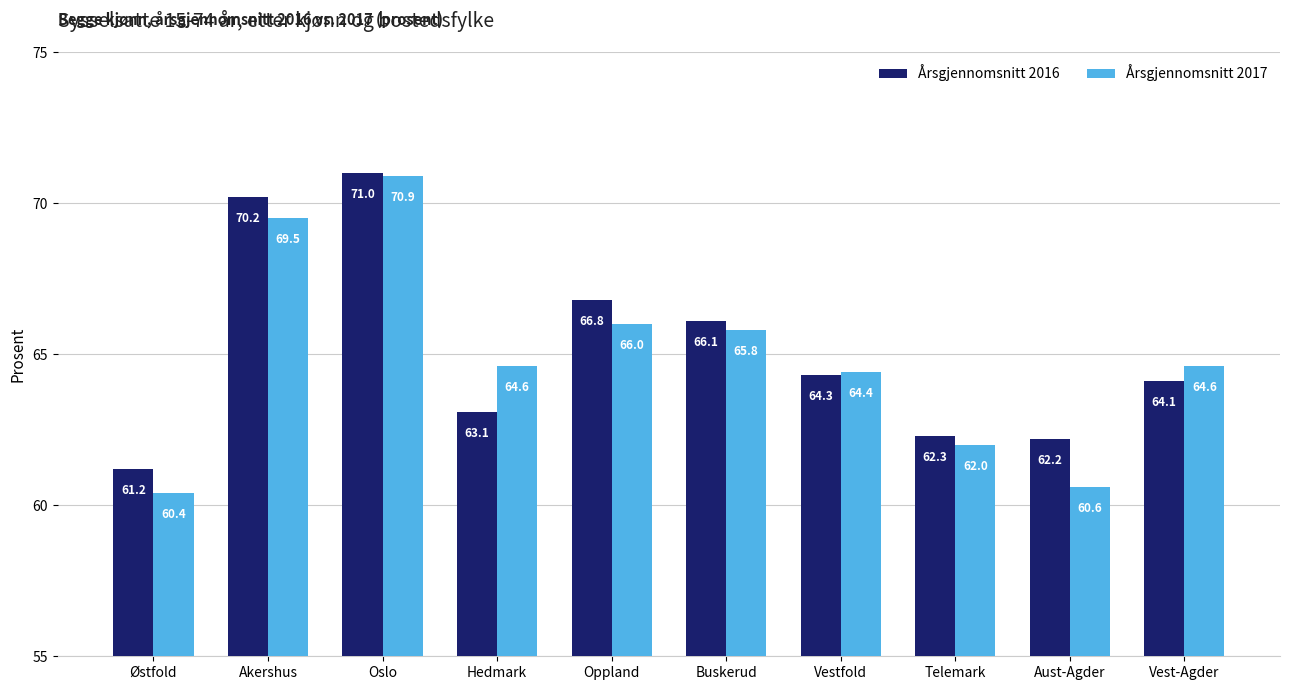

What is the value of the Årsgjennomsnitt 2017 bar at the 4th from the left?

64.6